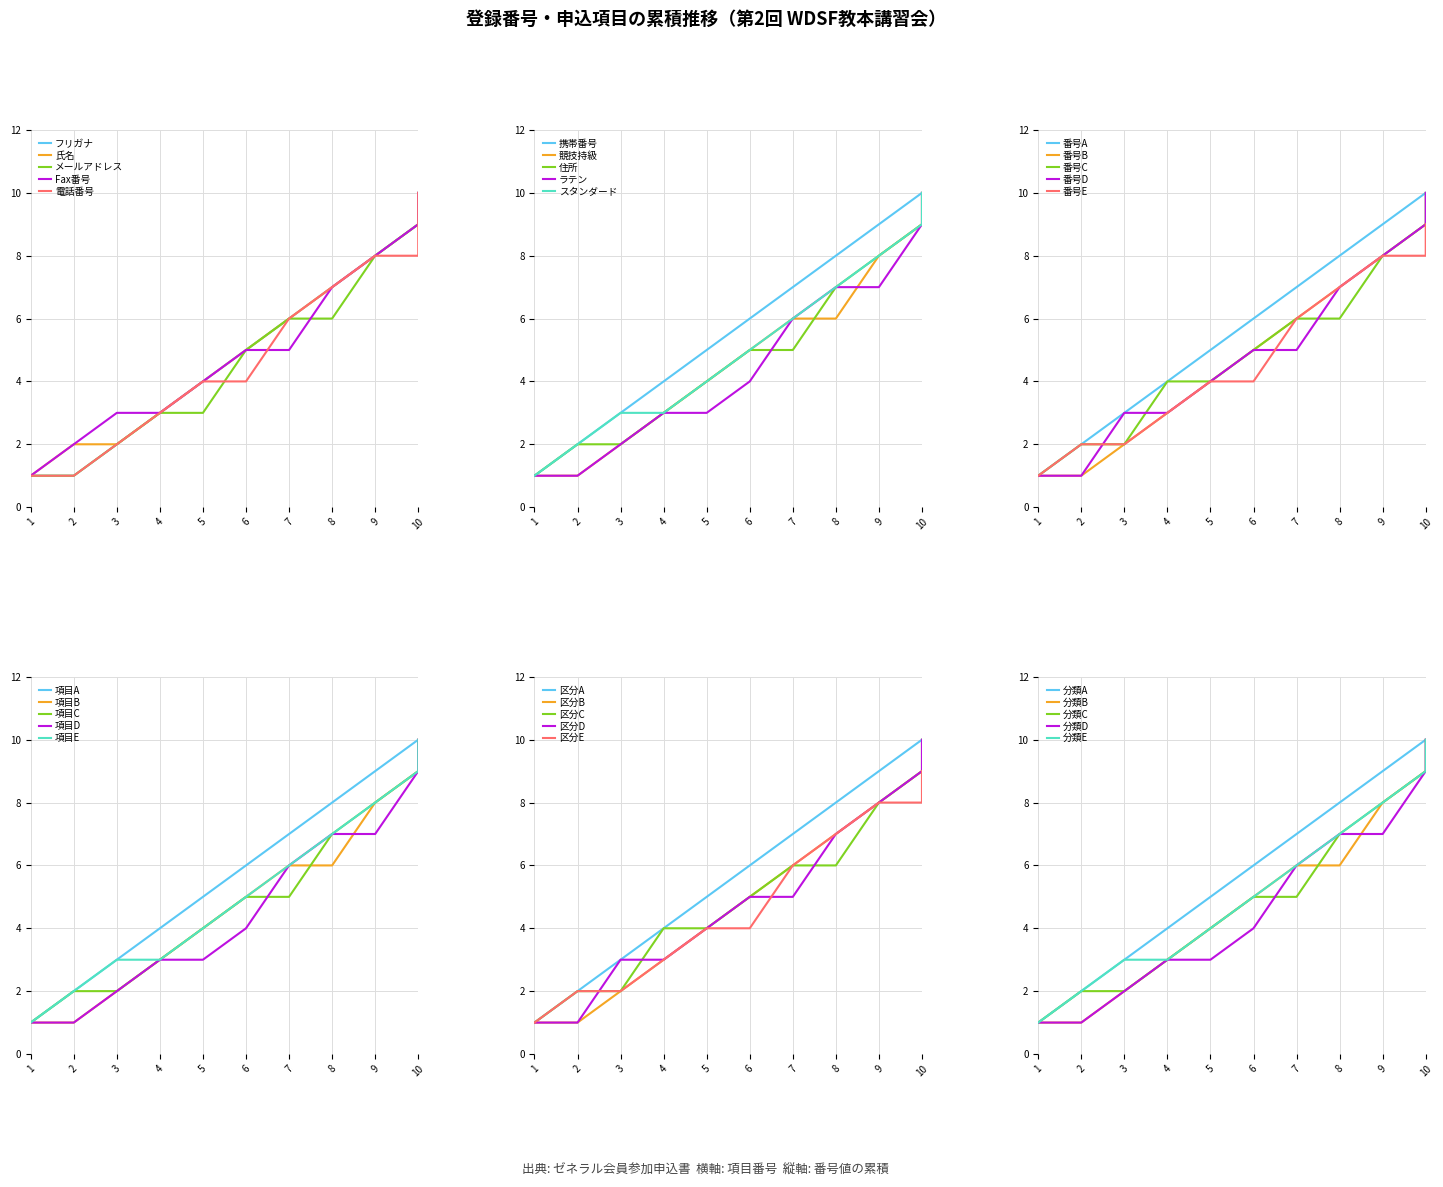

What is the difference between the col_1_vals values at 10 and 8?

2